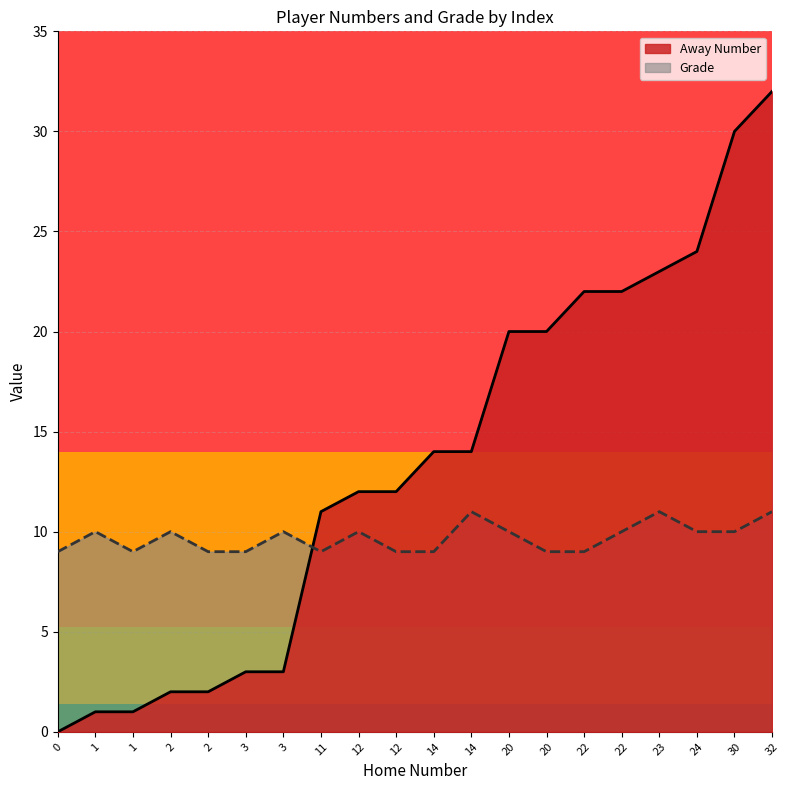

What is the difference between the highest and lowest values at 14?

3